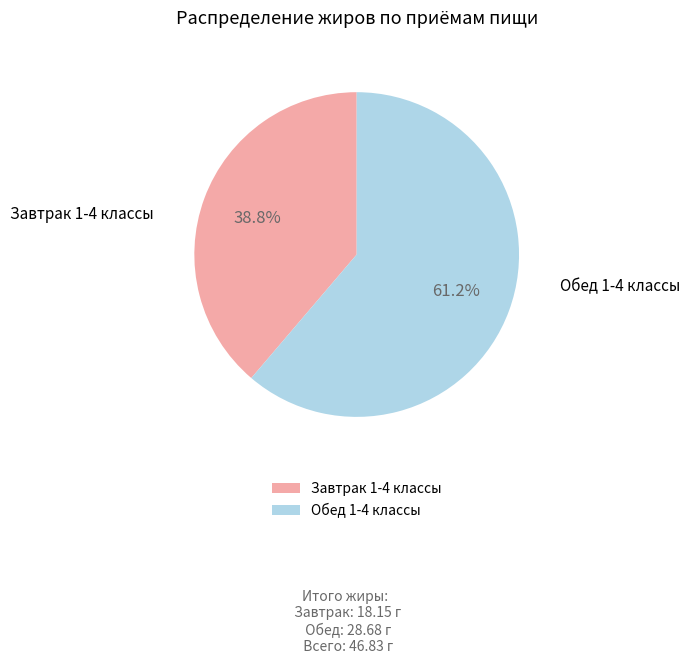

How many segments does this pie chart have?

2